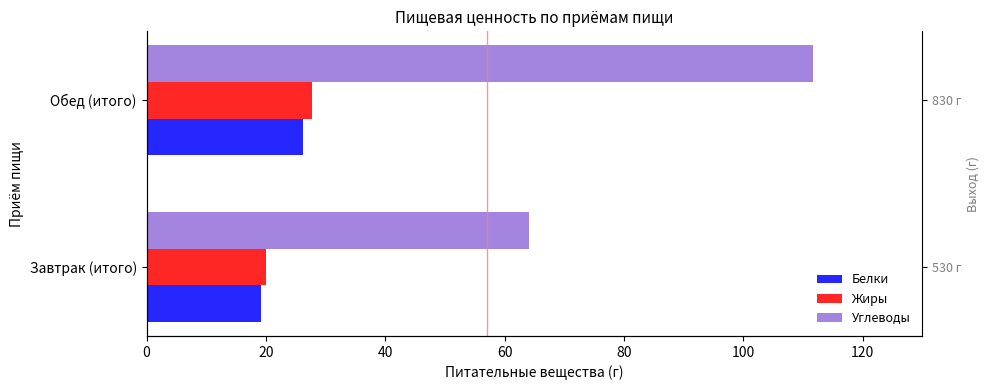

What is the sum of all Углеводы values?

175.8